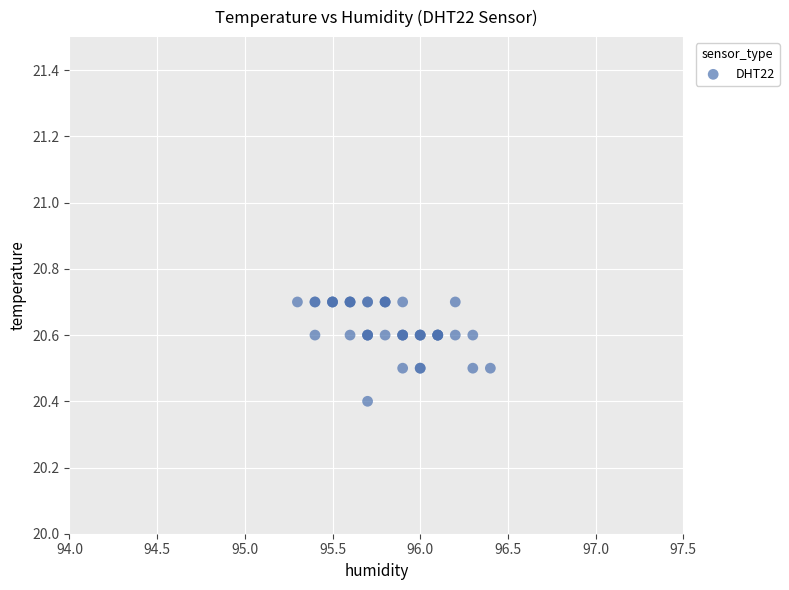

What Y value in the scatter plot is closest to 20?

20.4